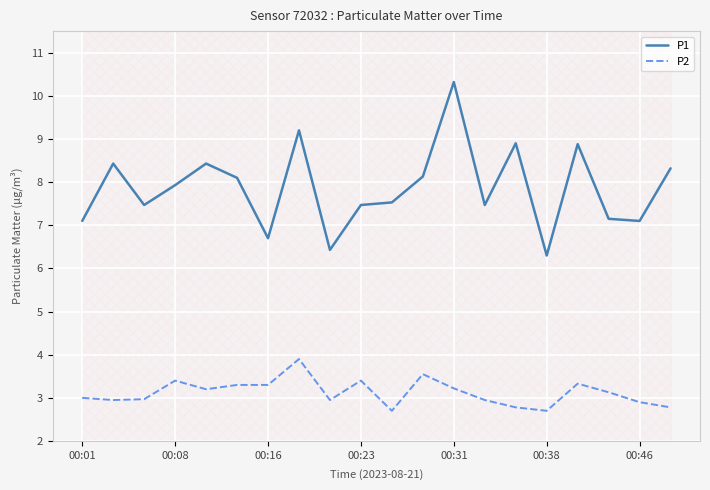

Rank the series by their average value, from highest to lowest.

P1, P2